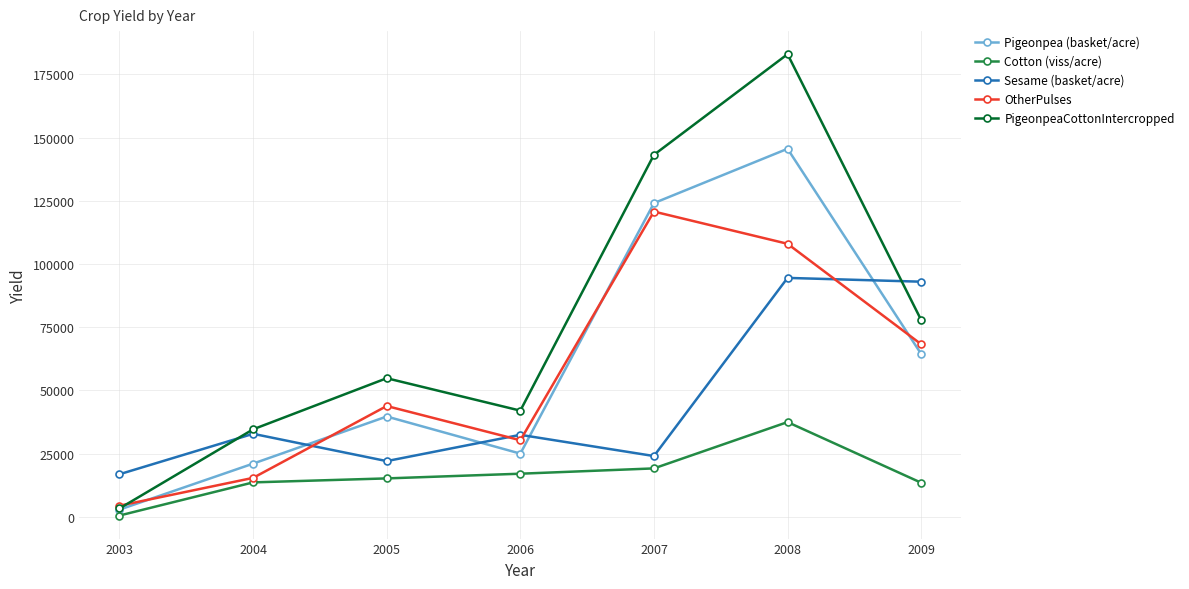

At which category is the sum across all series the highest?

2008